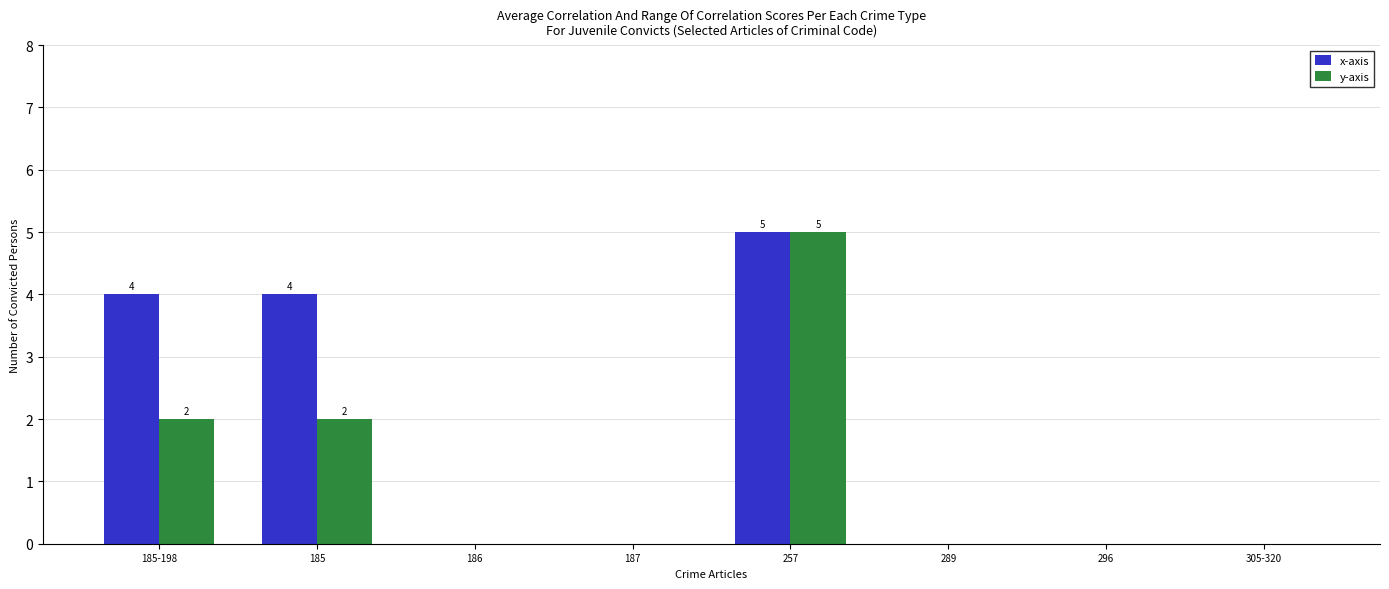

What is the maximum value for y-axis?

5